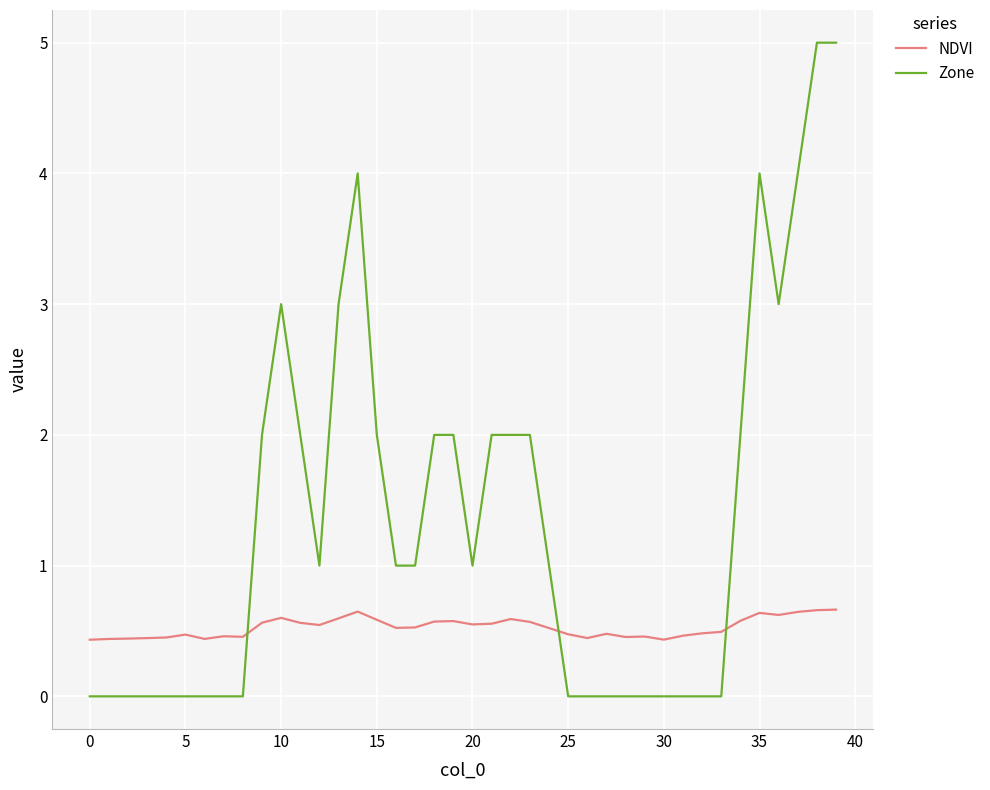

True or false: Zone and NDVI cross at least once.

True